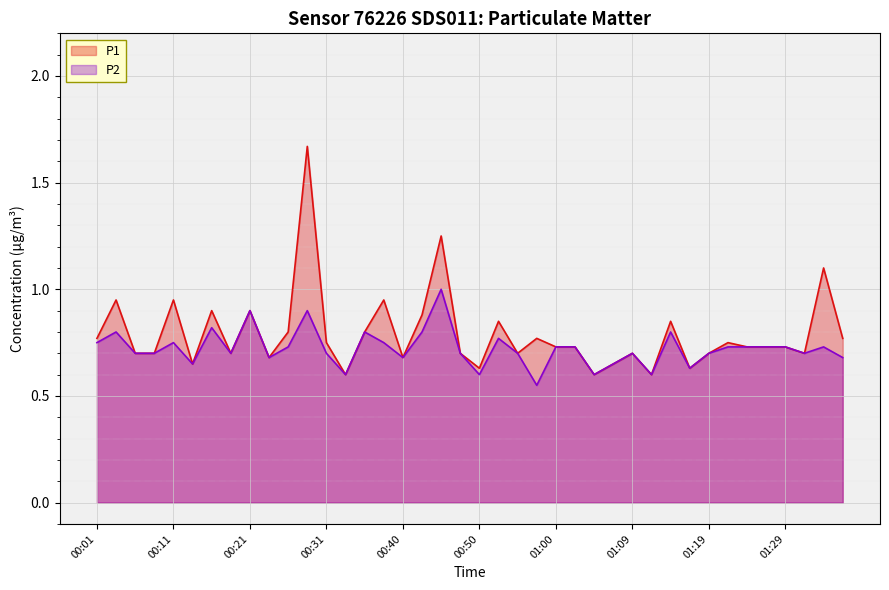

Is it true that P1 equals 1.3 at 00:31?

False